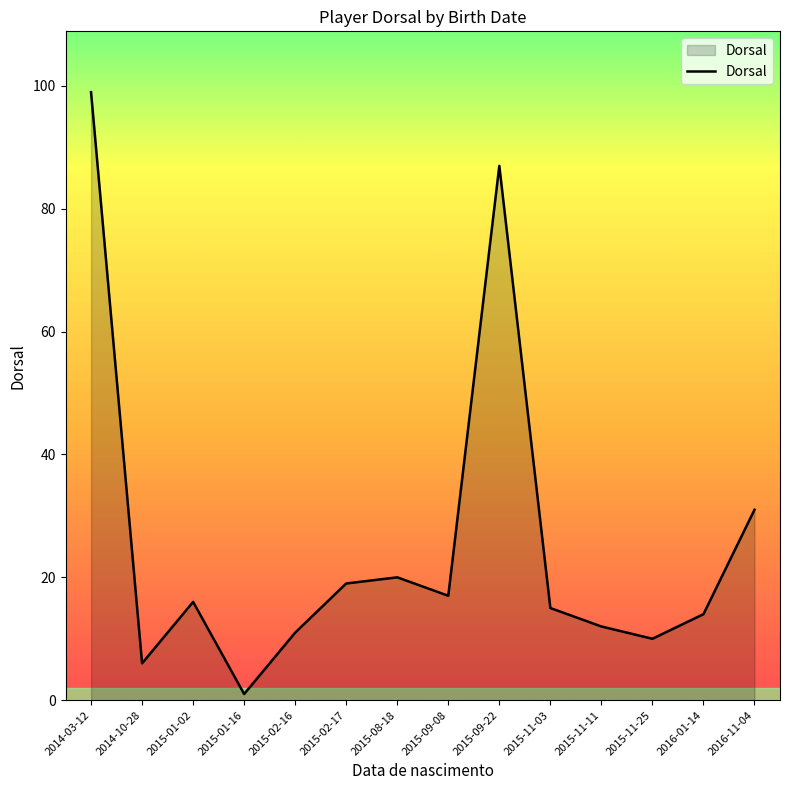

What is the ratio of the value at 2014-10-28 to the value at 2014-03-12?

0.1